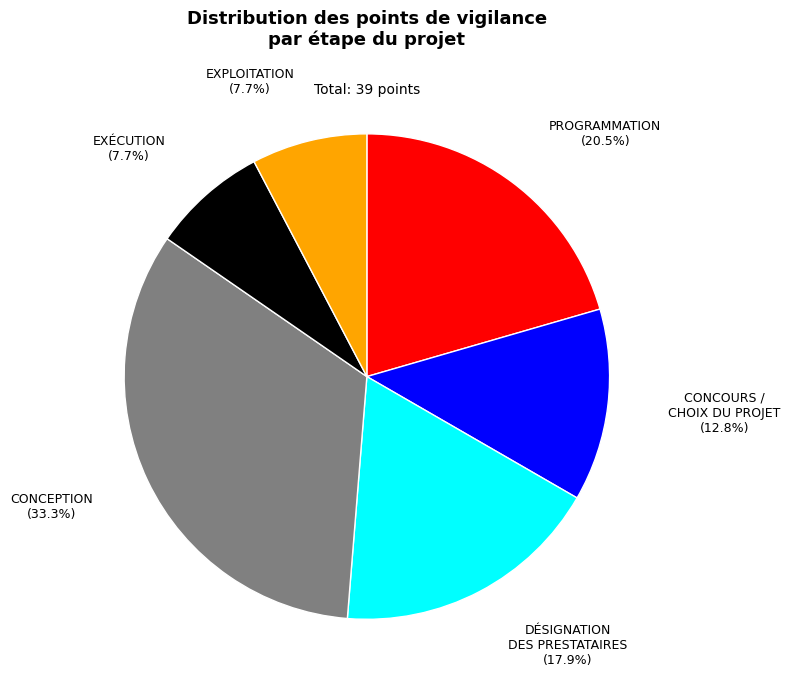

Does CONCEPTION account for over 50% of the chart?

No